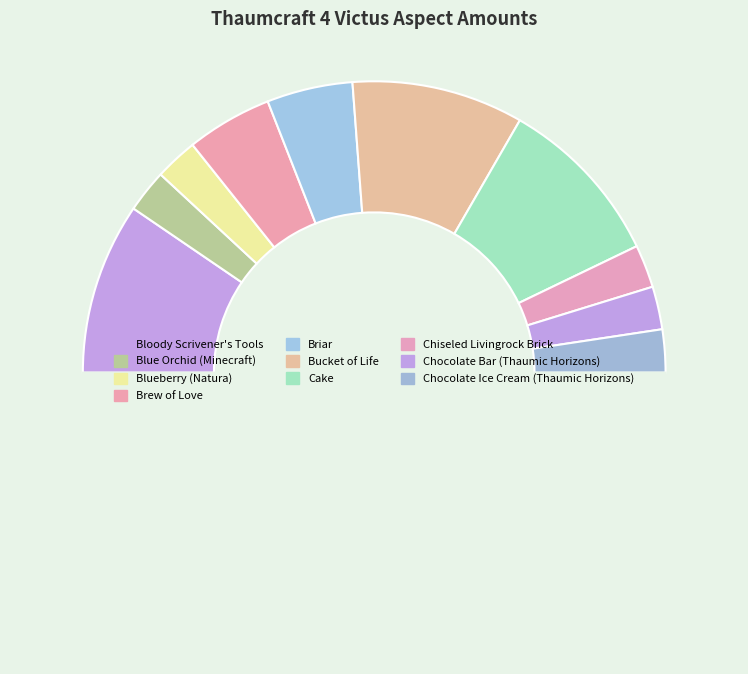

Which slice is the largest?

Bloody Scrivener's Tools